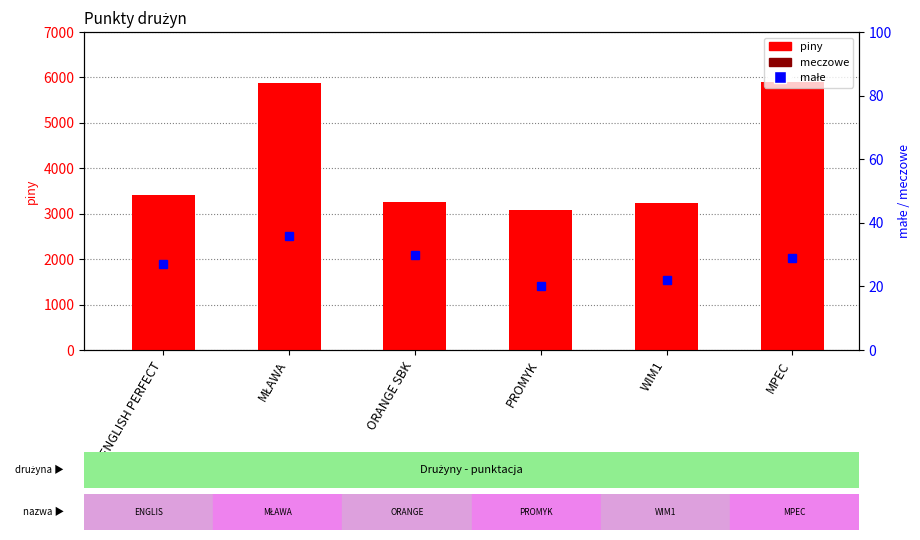

How many data points in piny are above 3419?

2